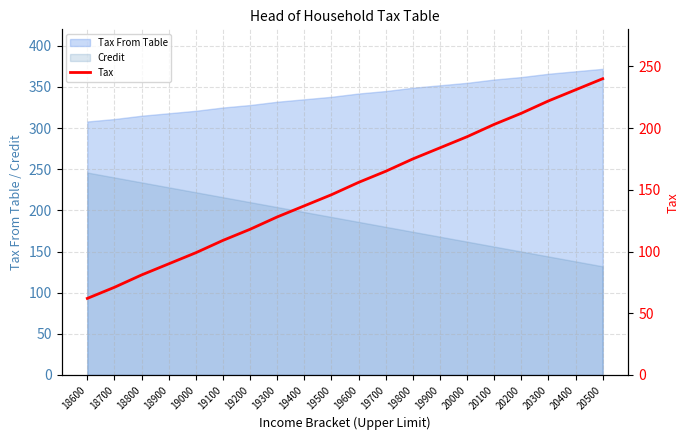

Rank the categories by value from highest to lowest.

20500, 20400, 20300, 20200, 20100, 20000, 19900, 19800, 19700, 19600, 19500, 19400, 19300, 19200, 19100, 19000, 18900, 18800, 18700, 18600